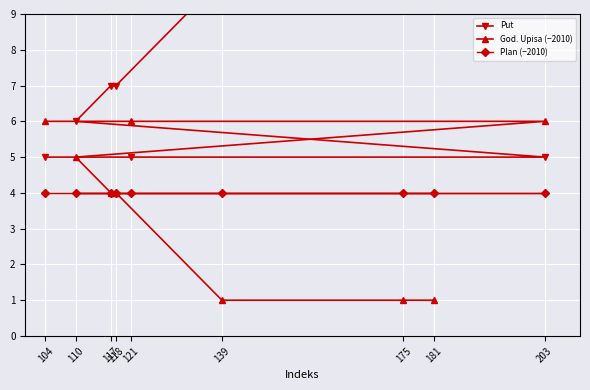

What is the maximum value shown in the chart?

10